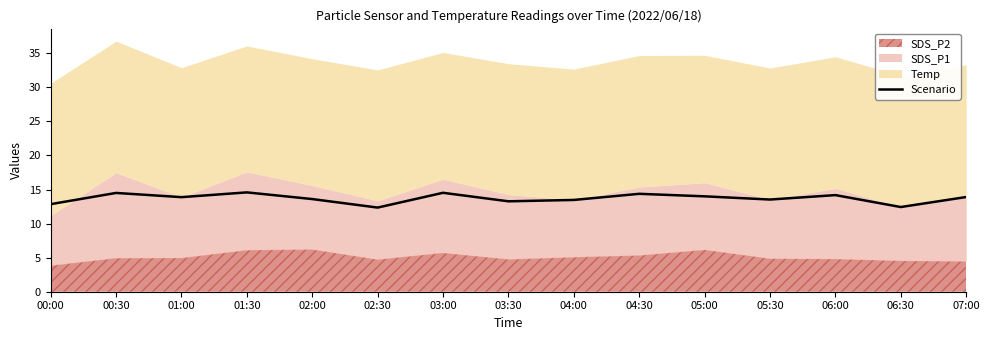

The Scenario series shows 22.2 at 04:00. True or false?

False